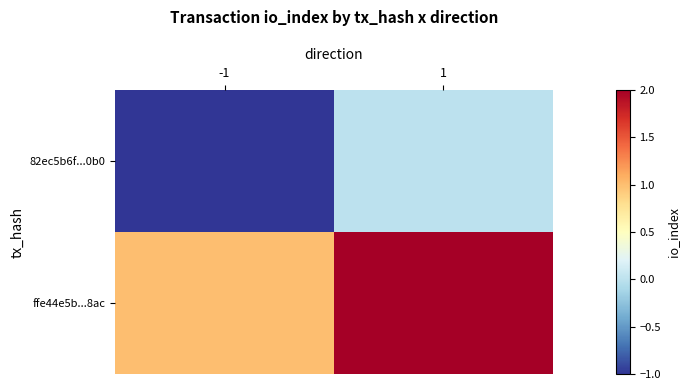

Which series has the largest total across all categories?

ffe44e5b...8ac